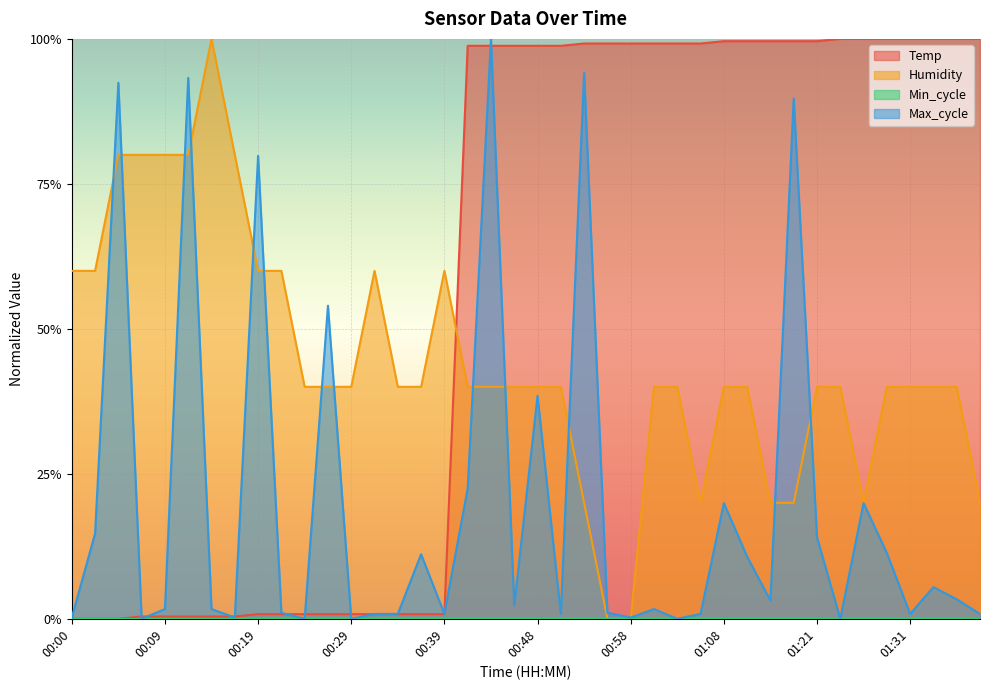

How many interior local valleys does the Humidity series have?

2